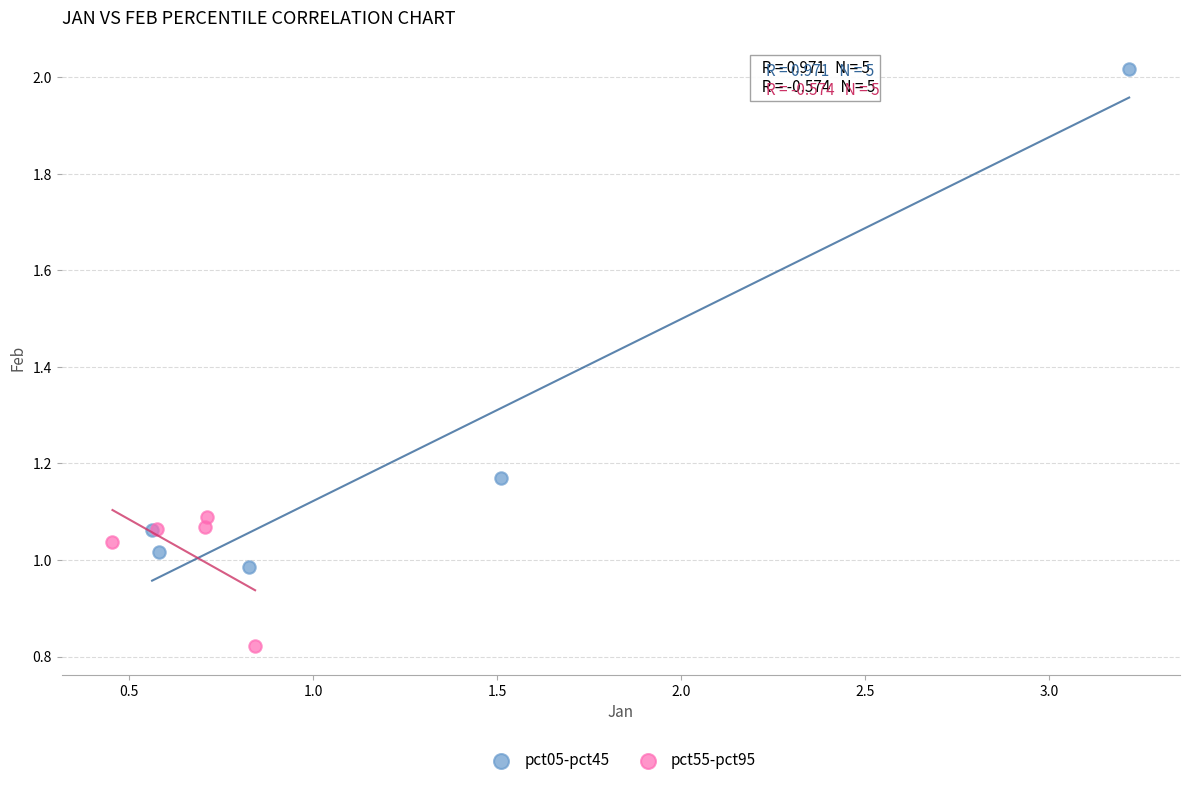

What are all the series names shown in the legend?

pct05-pct45, pct55-pct95